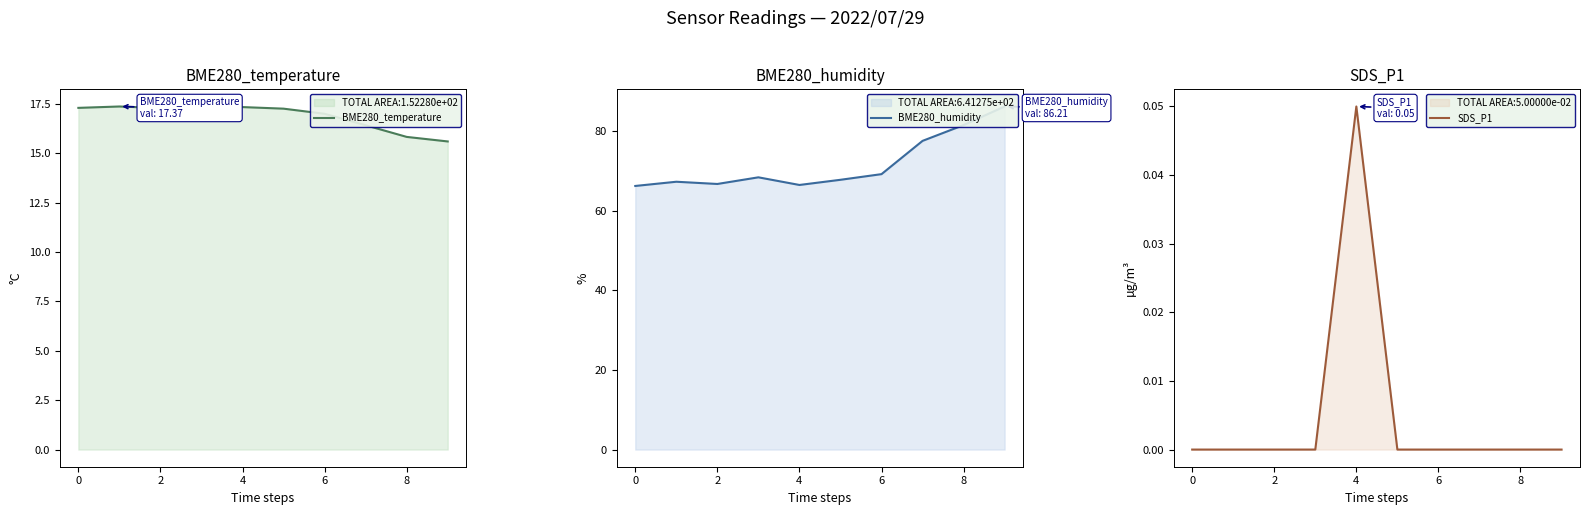

The value of BME280_temperature at 8 is 15.8. True or false?

True